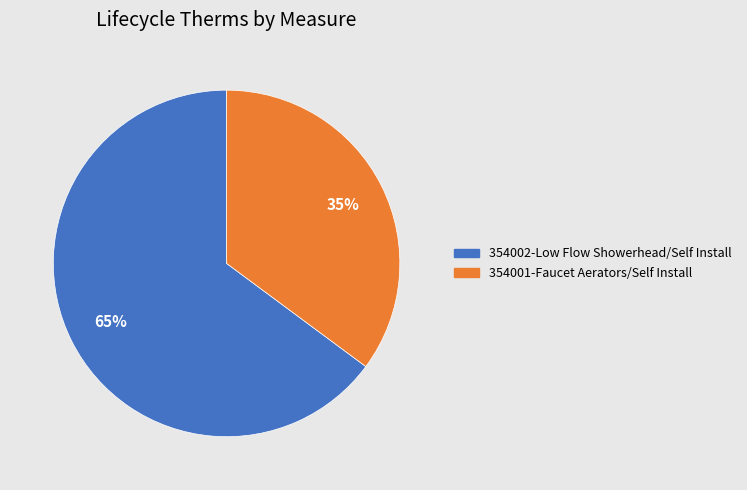

How many segments does this pie chart have?

2